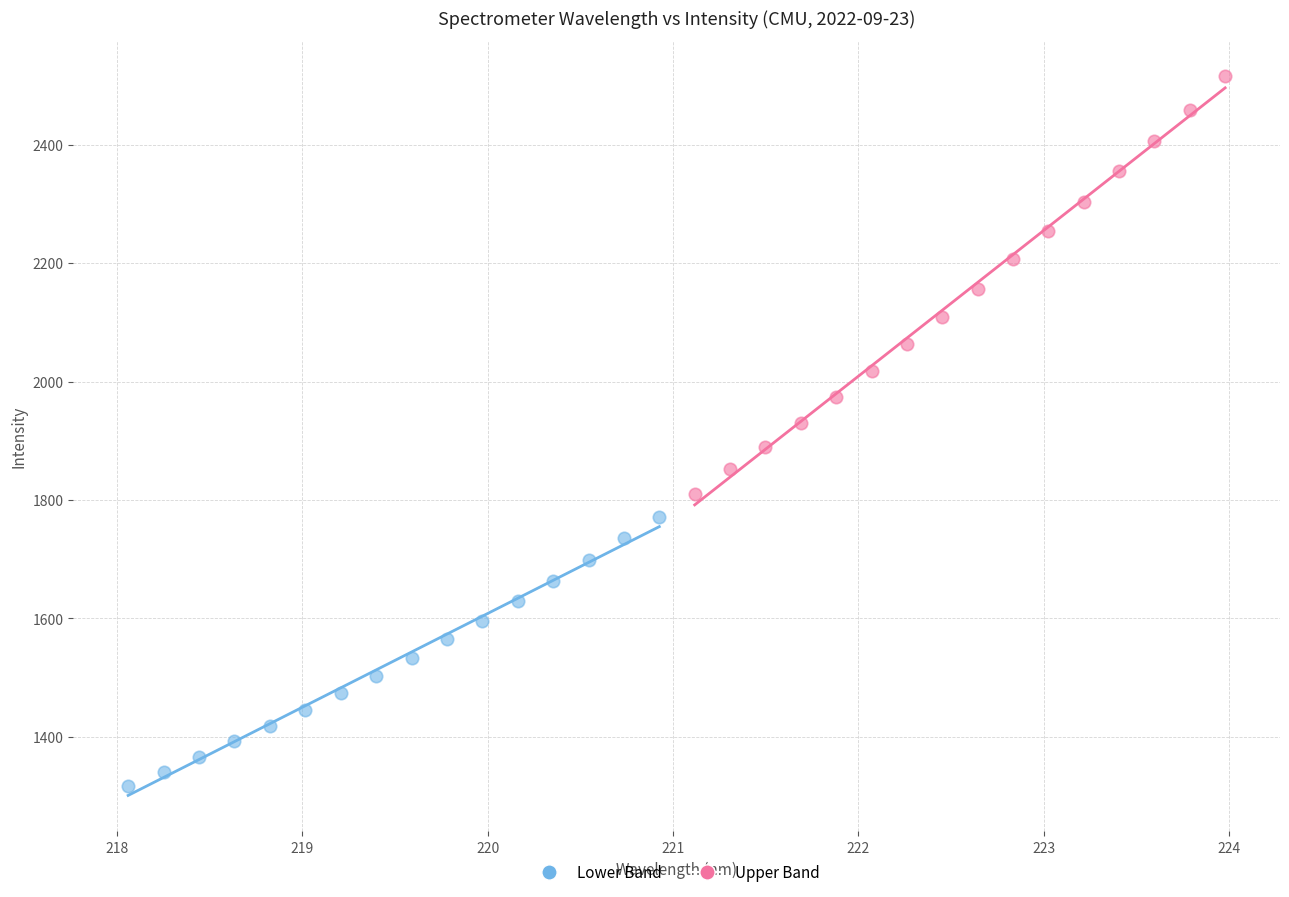

Which series contains the highest Y value?

Upper Band